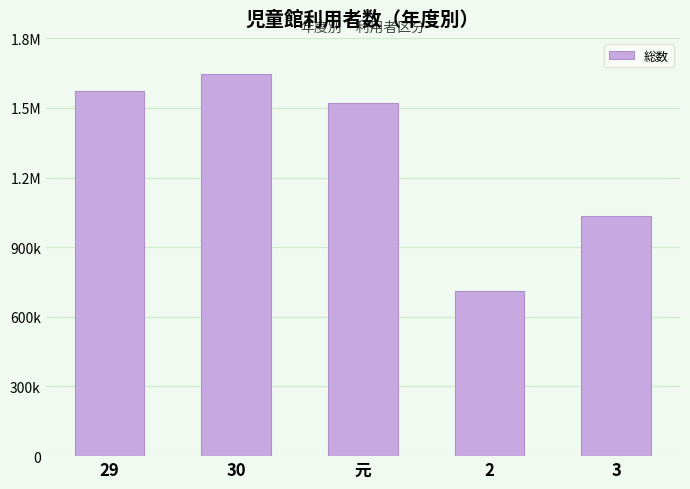

Does the chart contain any negative values?

No